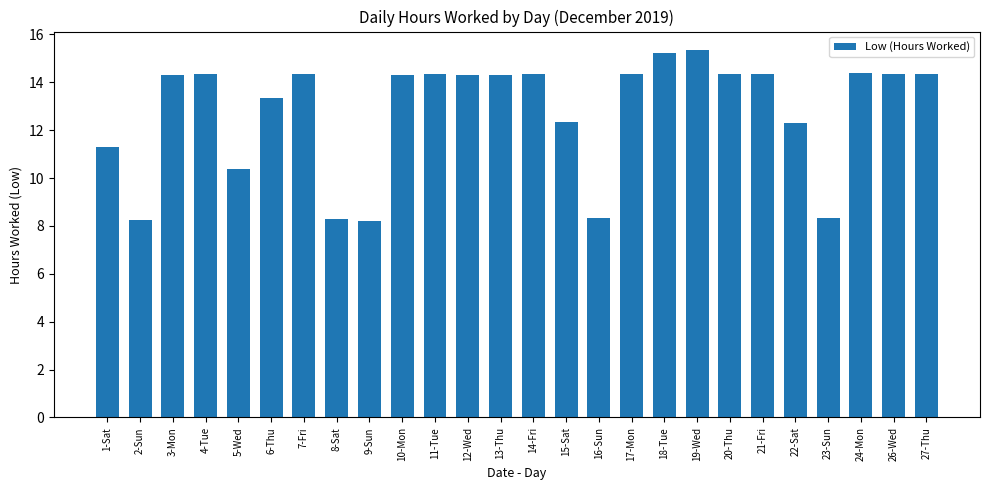

What is the smallest value displayed?

8.2